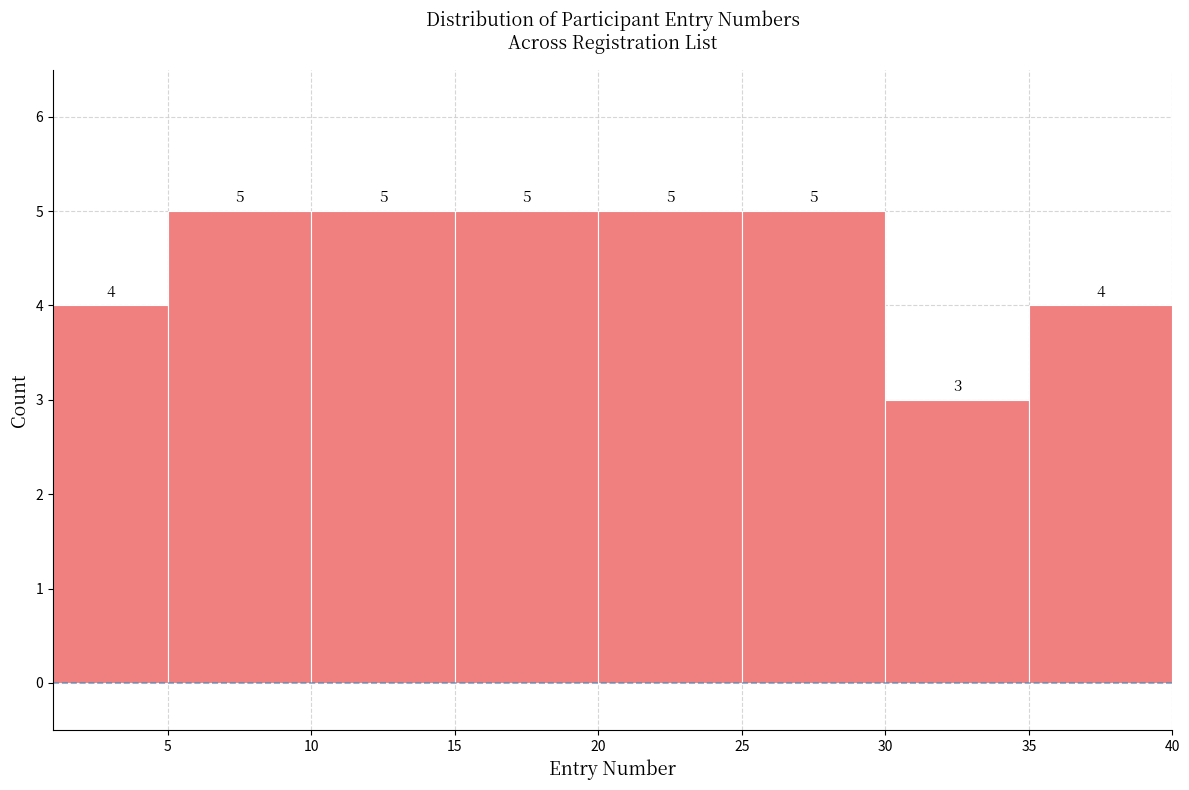

How tall is the bar that spans 15 to 20 on the x-axis?

5